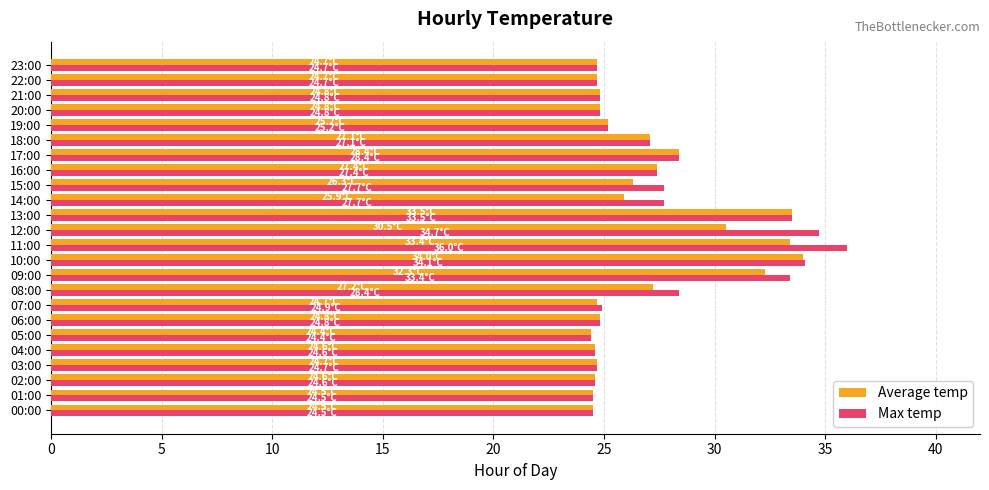

Which series has the largest range (max minus min)?

Max temp